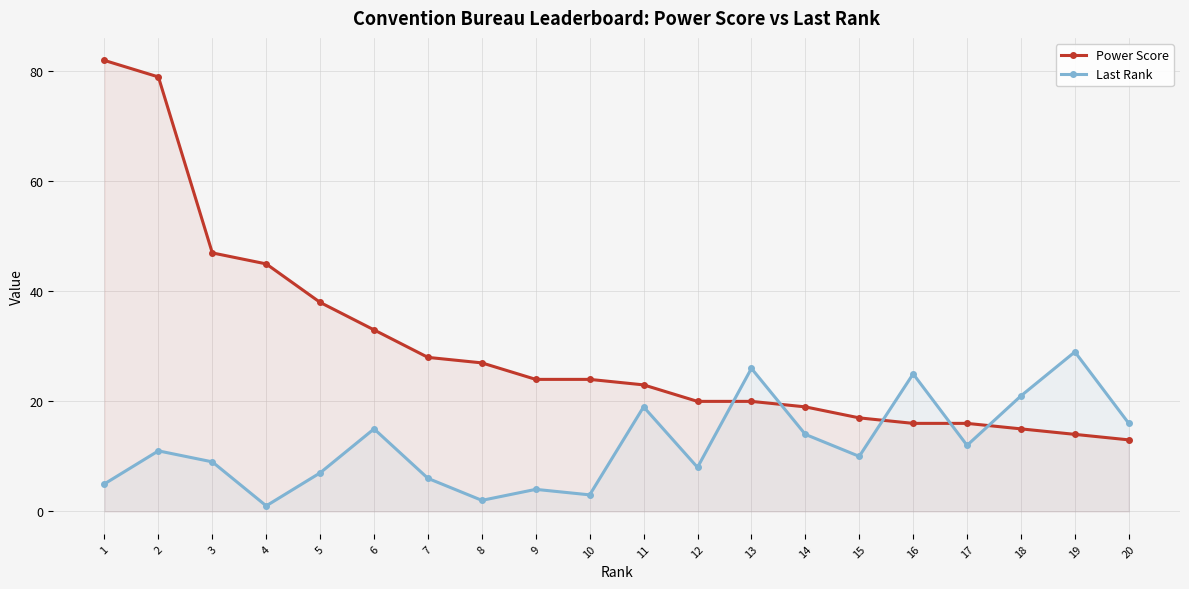

At which category is the sum across all series the highest?

2